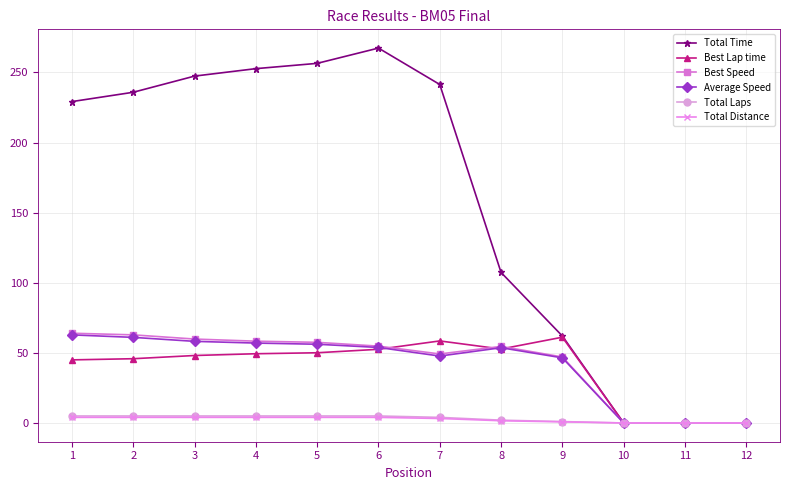

How many Total Laps values are between 1 and 5?

9